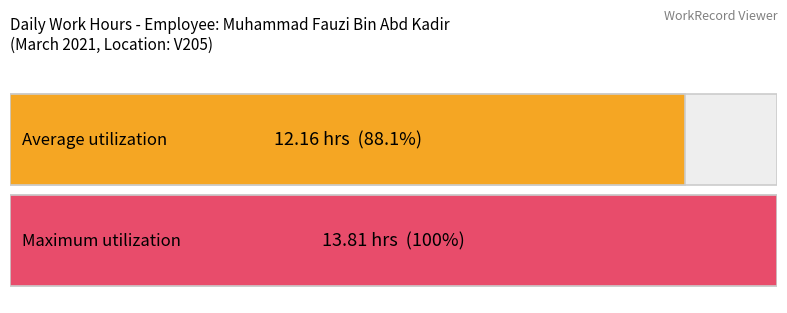

Count the number of data series in this chart.

1